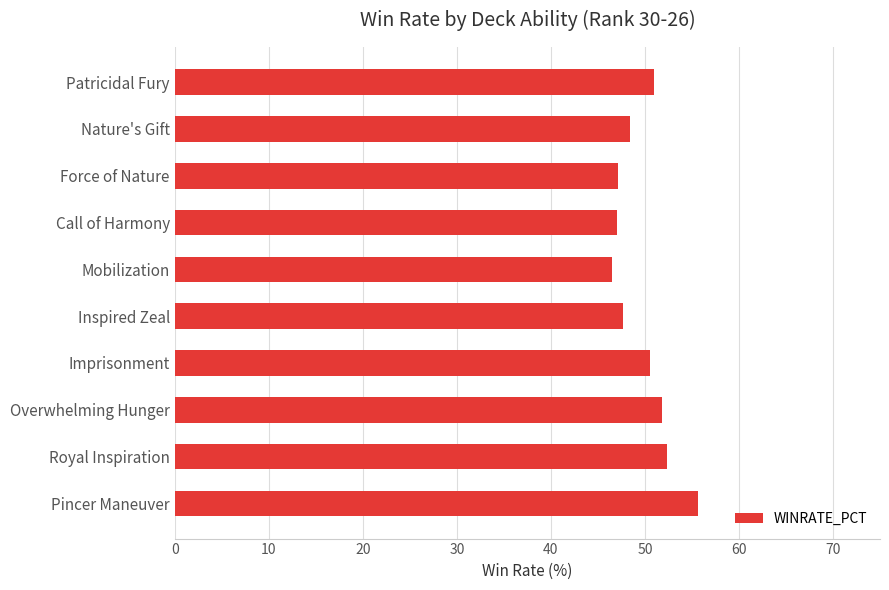

What position from the top is Call of Harmony?

4